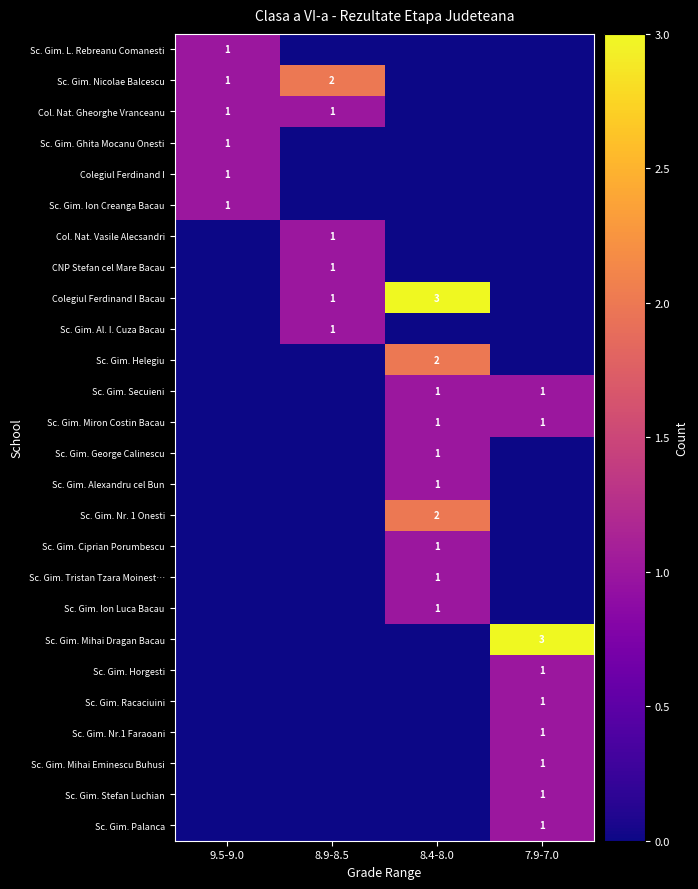

The Sc. Gim. Secuieni series shows 0 at 7.9-7.0. True or false?

False